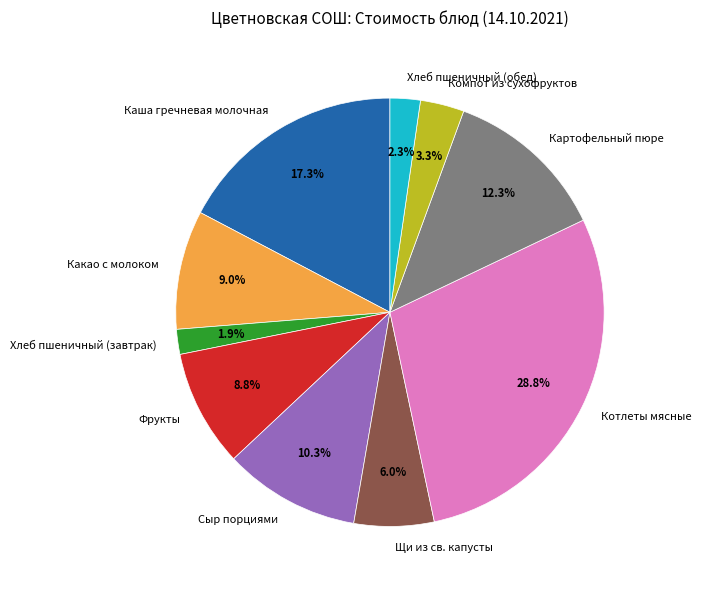

To the nearest percent, what is the difference between the largest and smallest slice percentages?

27%